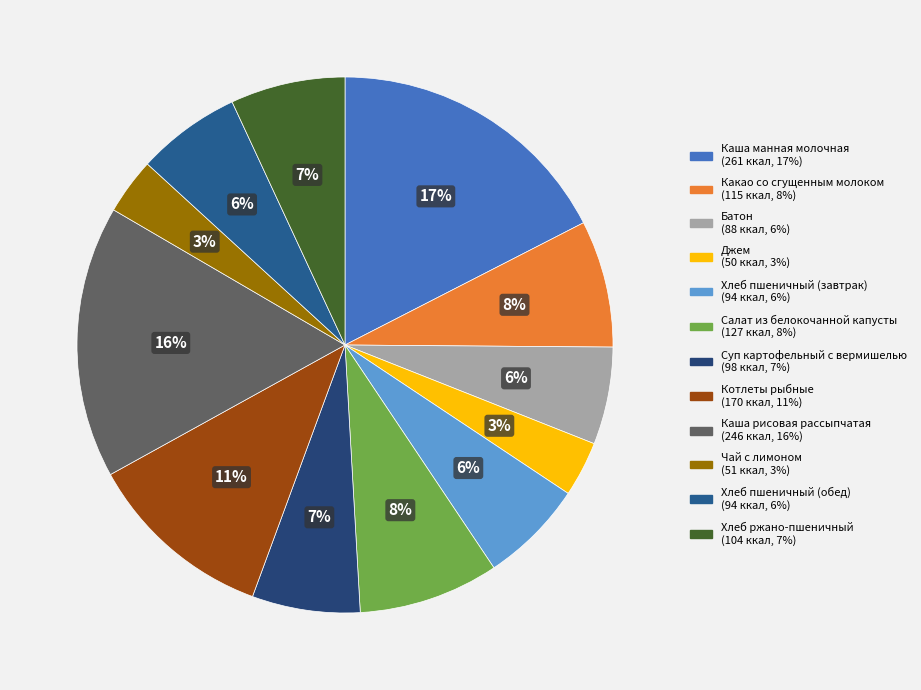

How many slices are in this pie chart?

12